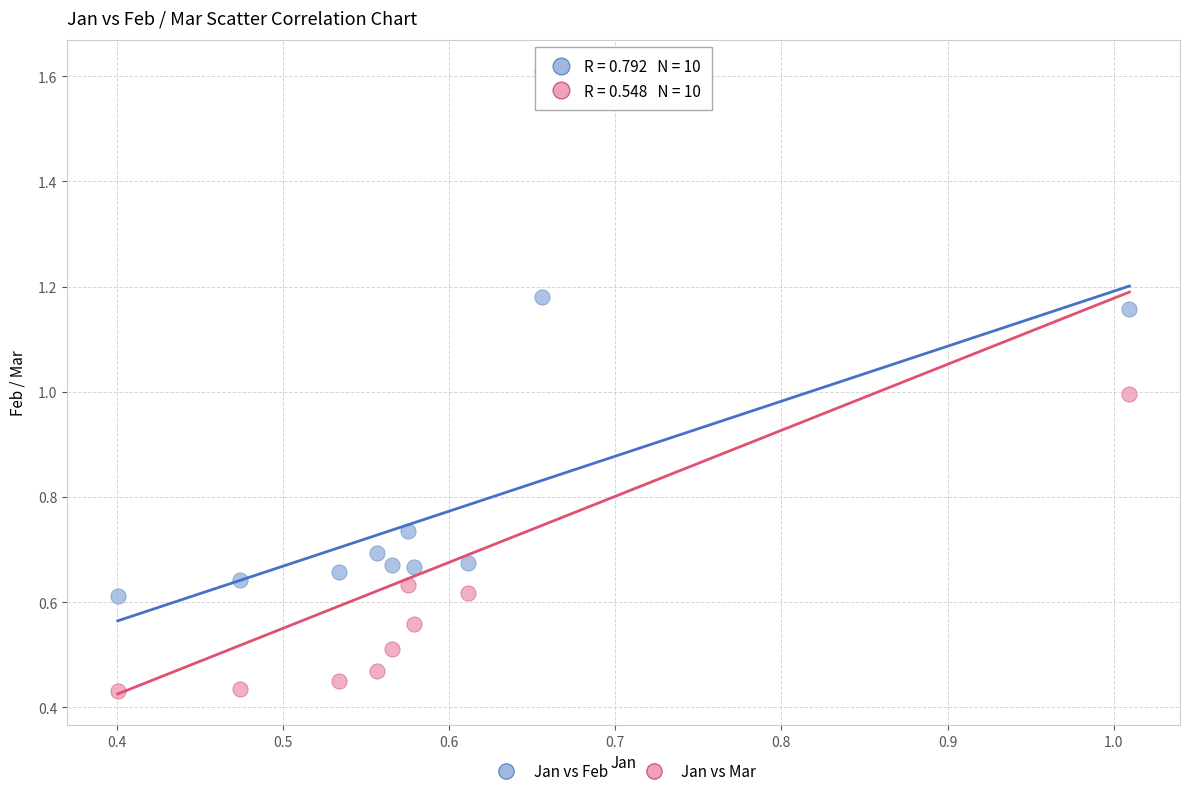

Which series contains the lowest Y value?

Jan vs Mar